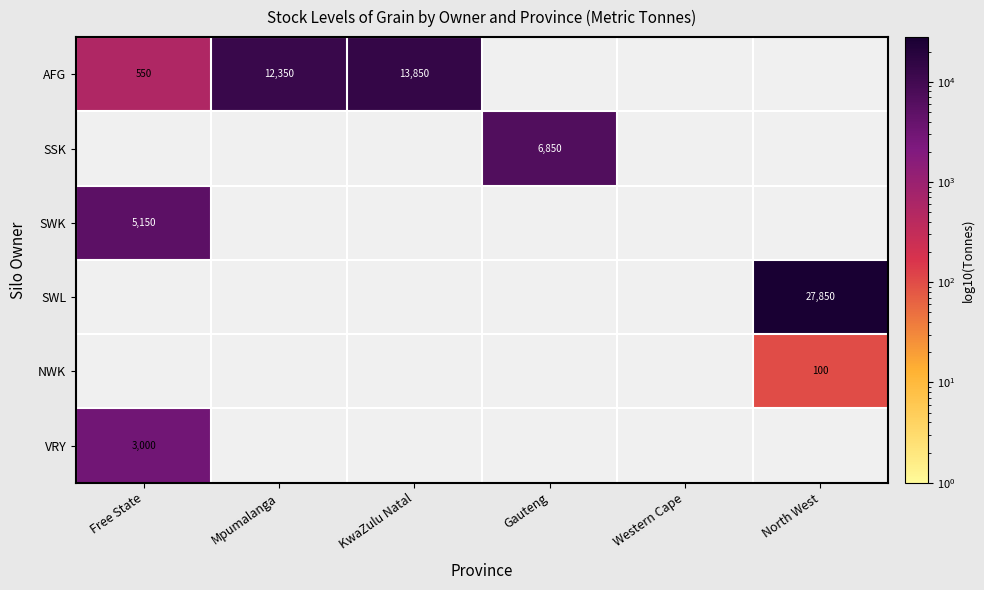

Is it true that SSK equals 6850 at Gauteng?

True